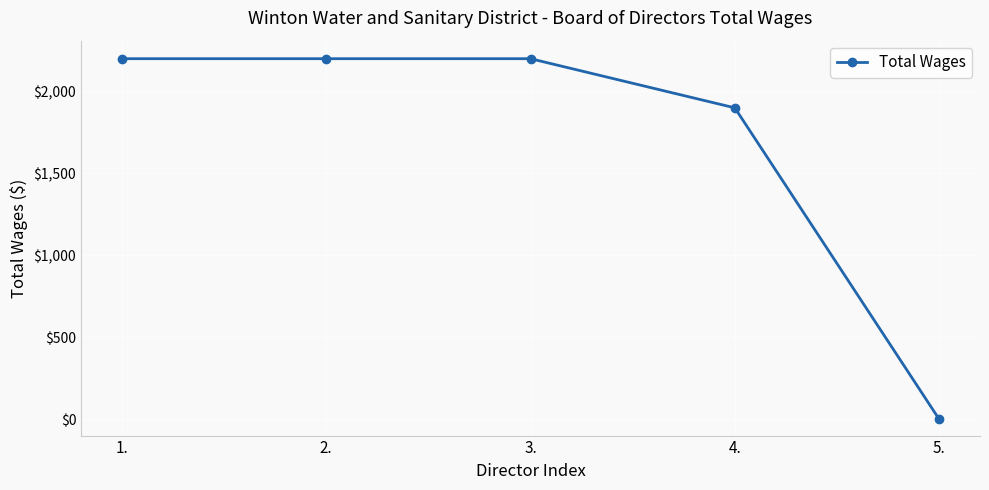

What is the value of the 4th point from the left?

1900